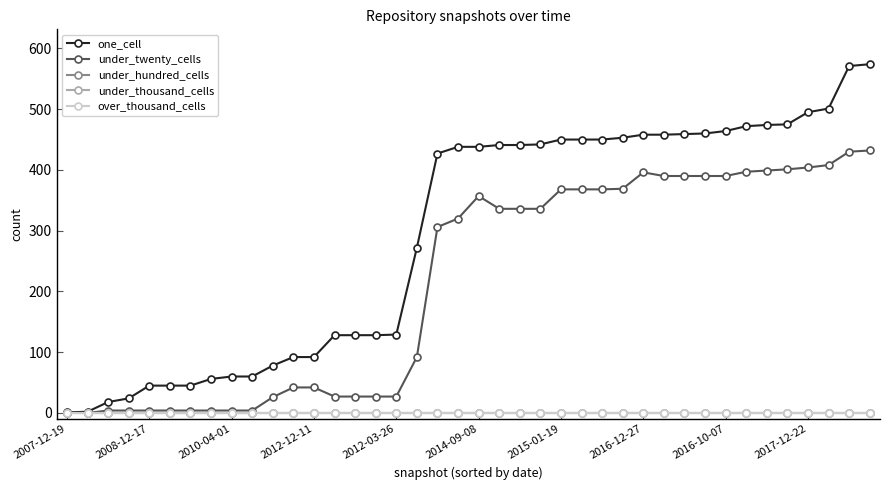

Is this an area chart (filled region under the line)?

No